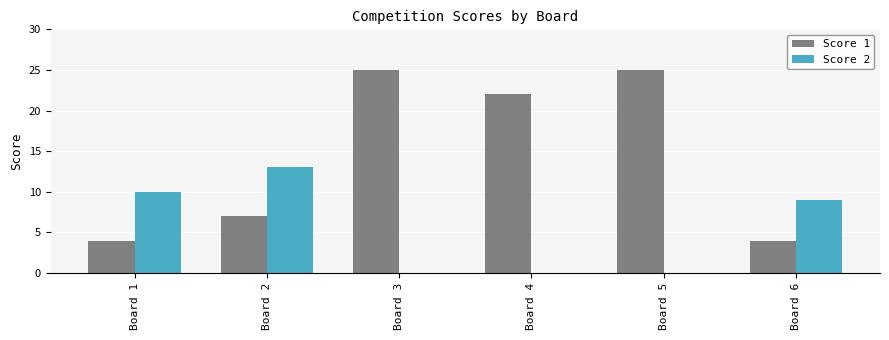

What is the sum of all Score 2 values?

32